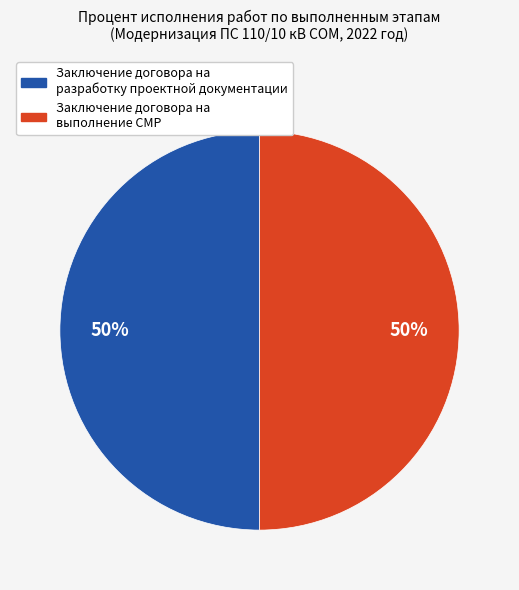

To the nearest percent, what is the average slice percentage?

50%